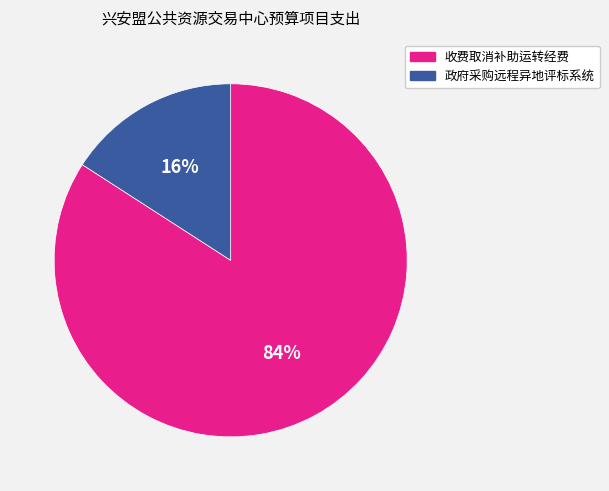

Rank the categories by value from lowest to highest.

政府采购远程异地评标系统, 收费取消补助运转经费